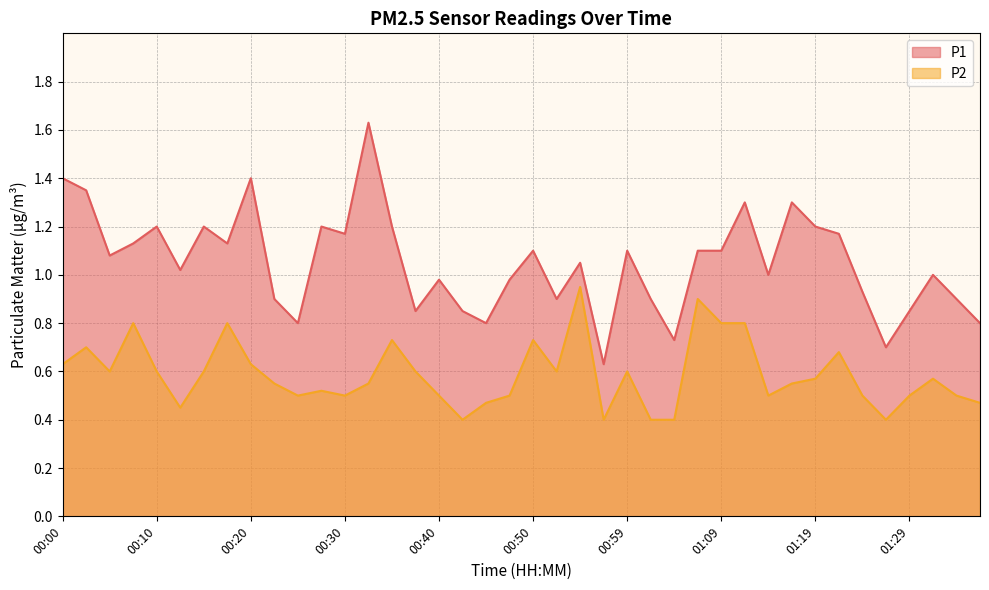

What is the minimum value shown in the chart?

0.4